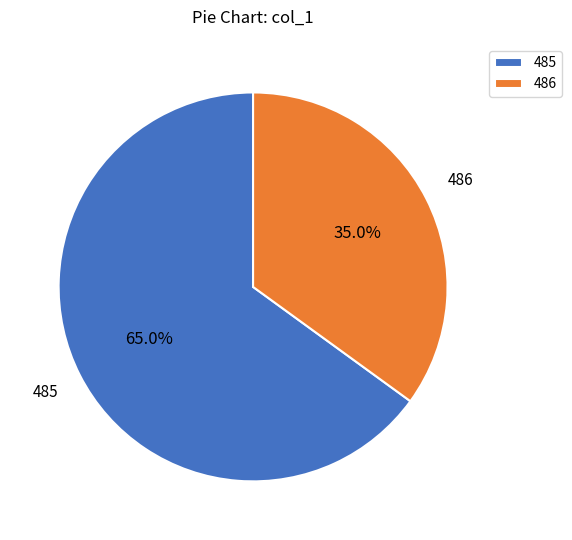

What portion of the pie excludes 486?

65.0%